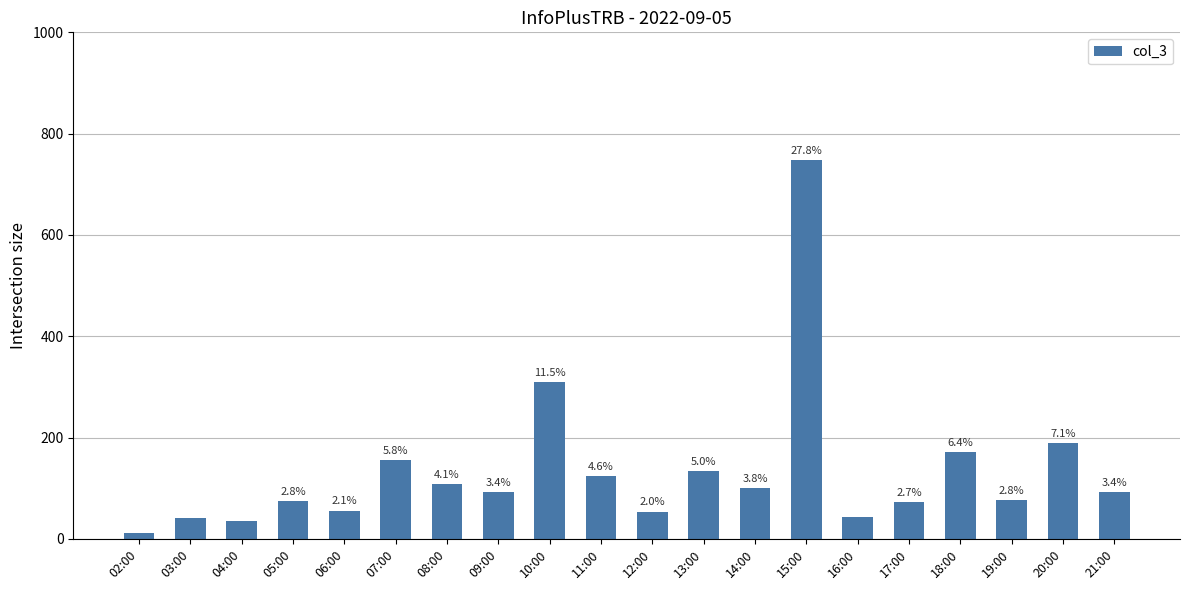

What position from the left is 13:00?

12